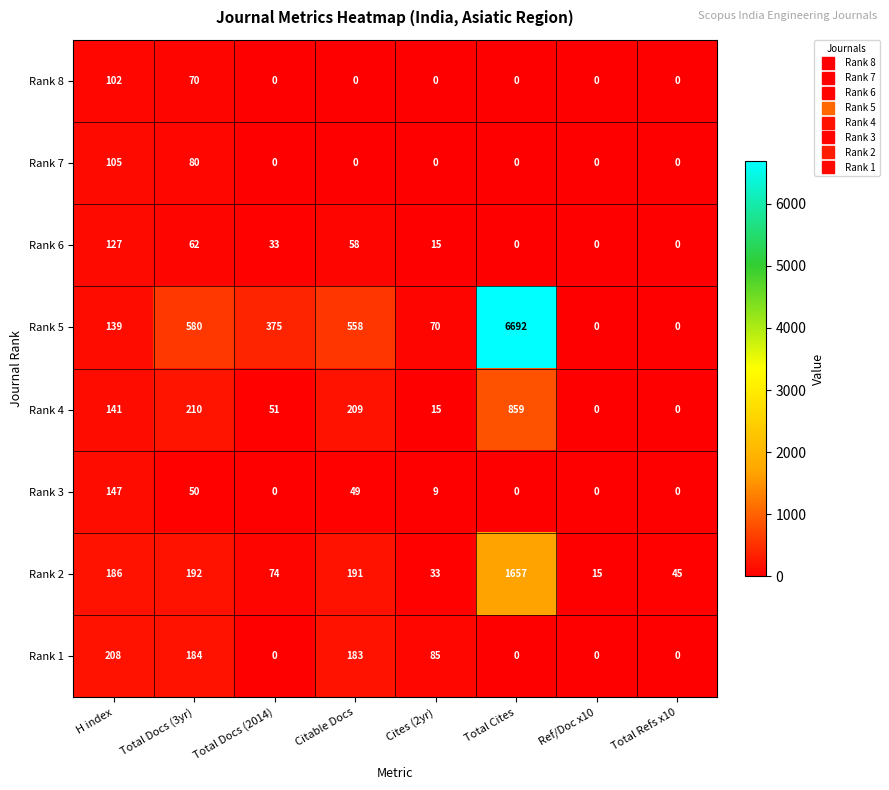

Which label corresponds to the largest value in the chart?

Total Cites